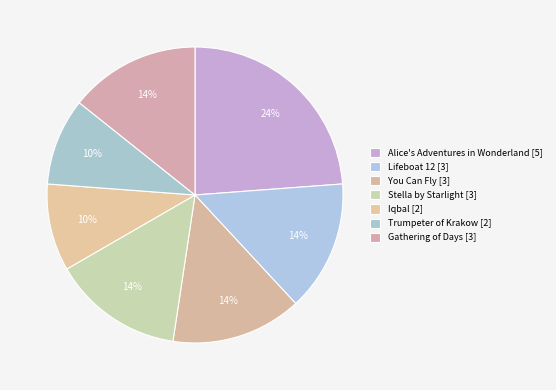

Which slice is the smallest?

Iqbal